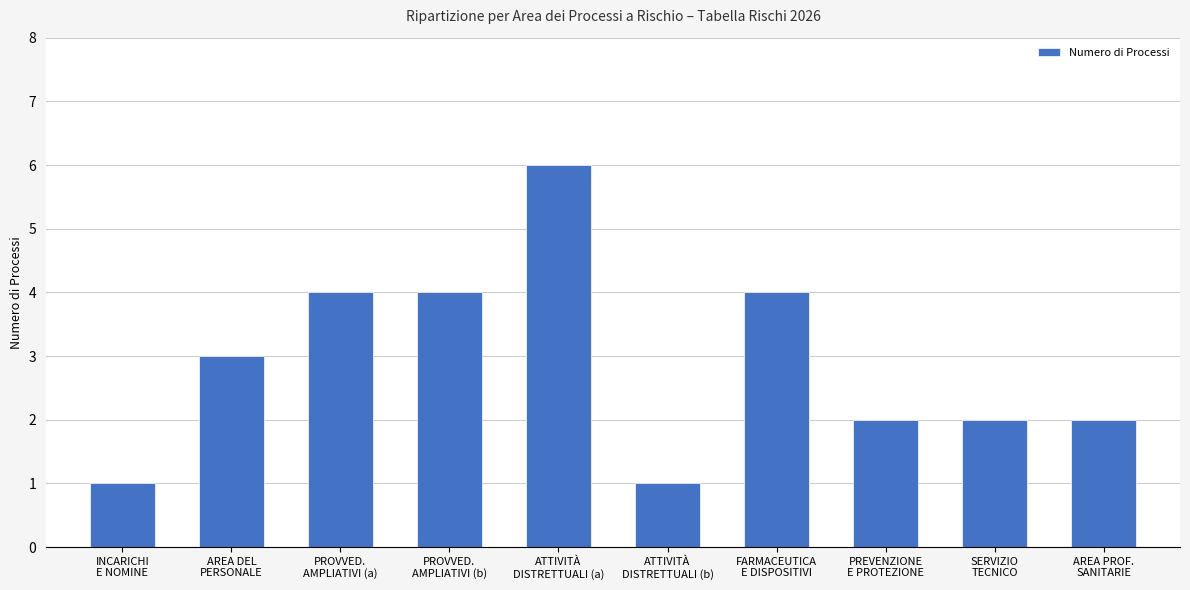

How many values are between 2 and 4?

7